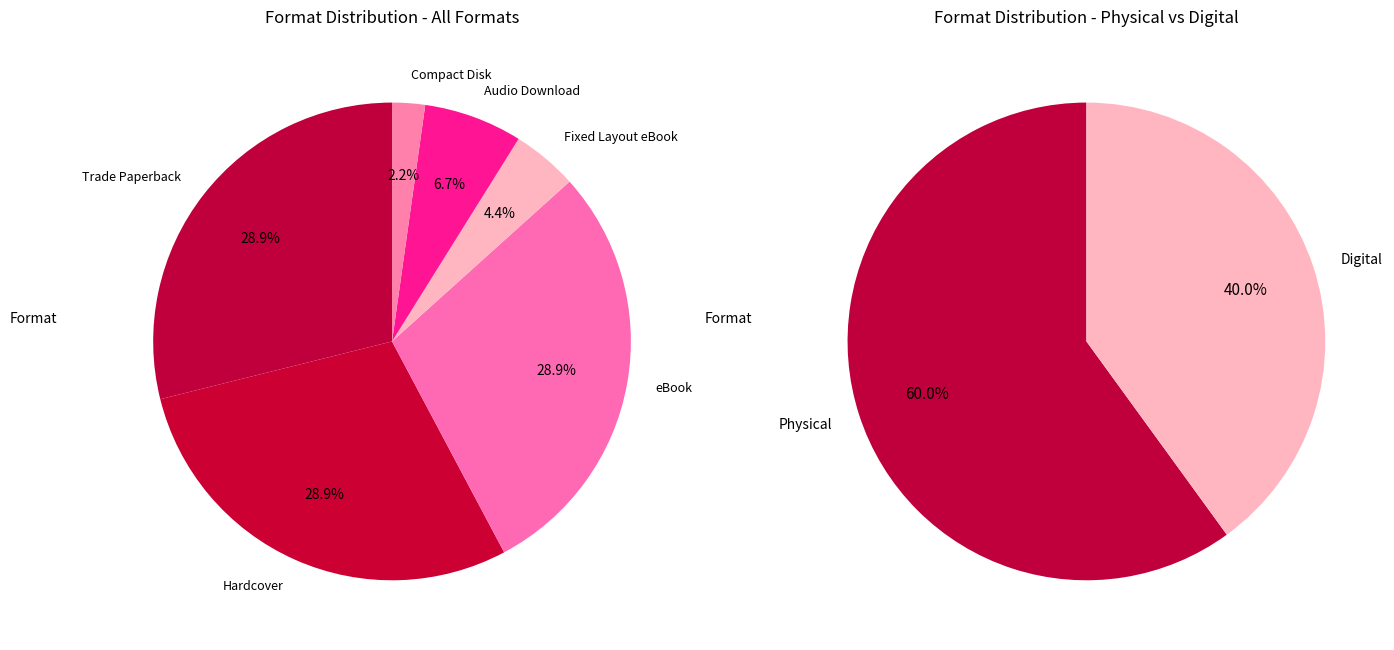

Which category has the smallest portion of the pie?

Compact Disk